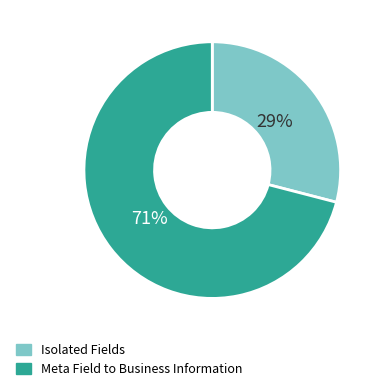

To the nearest percent, what portion does Isolated Fields represent?

29%